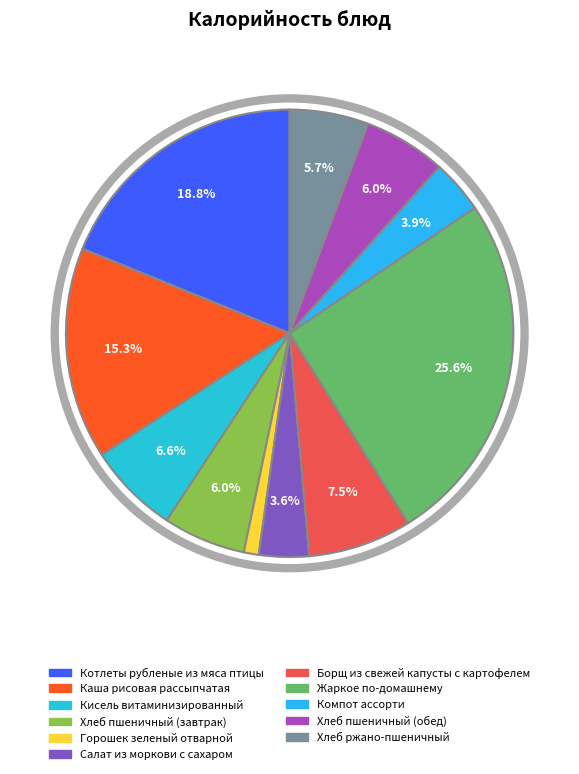

Which category has the smallest portion of the pie?

Горошек зеленый отварной